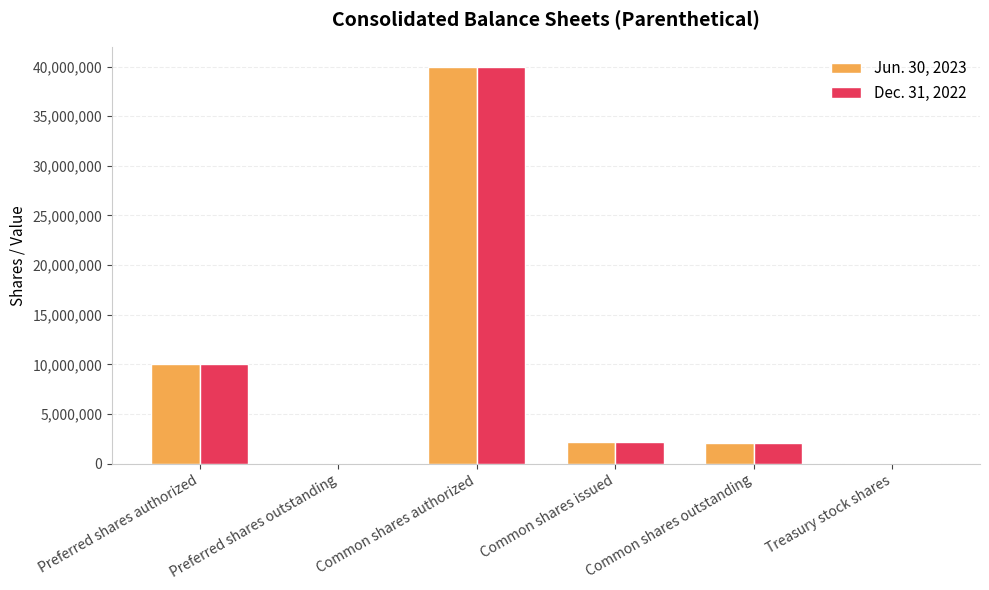

True or false: Dec. 31, 2022 has a value of 2221416 at Common shares issued.

True